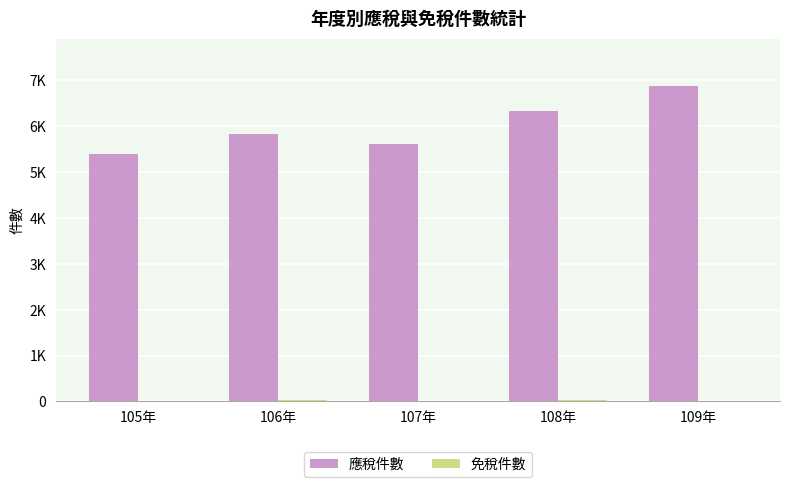

What value does the 應稅件數 series have at 109年, to the nearest 10?

6880